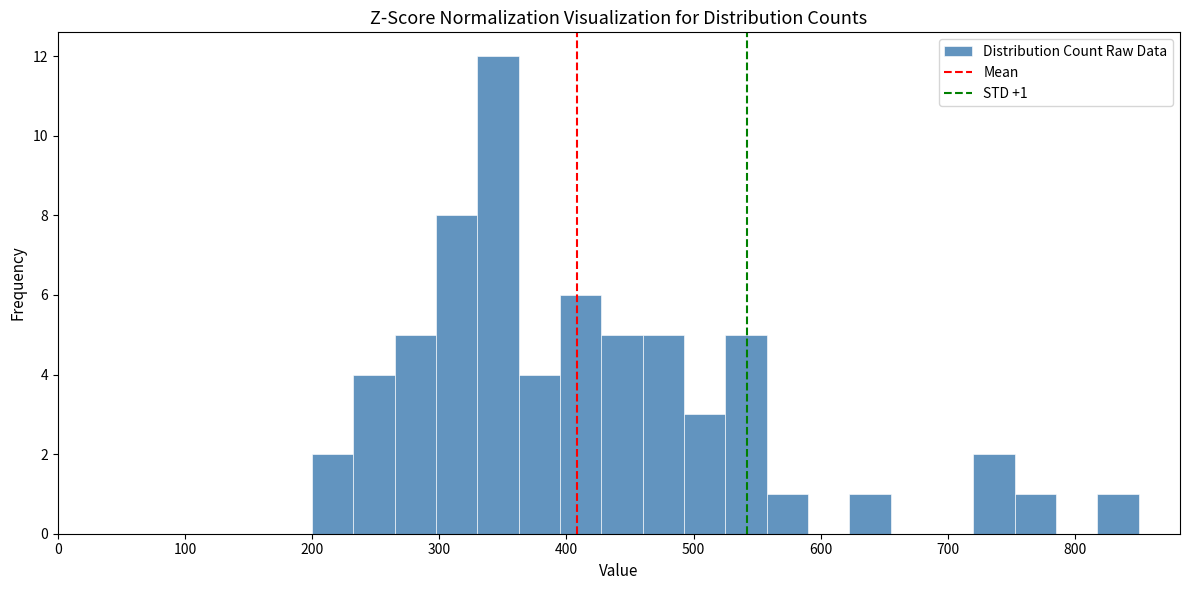

Read against the x-axis, roughly where is the centre of the tallest bar?

350